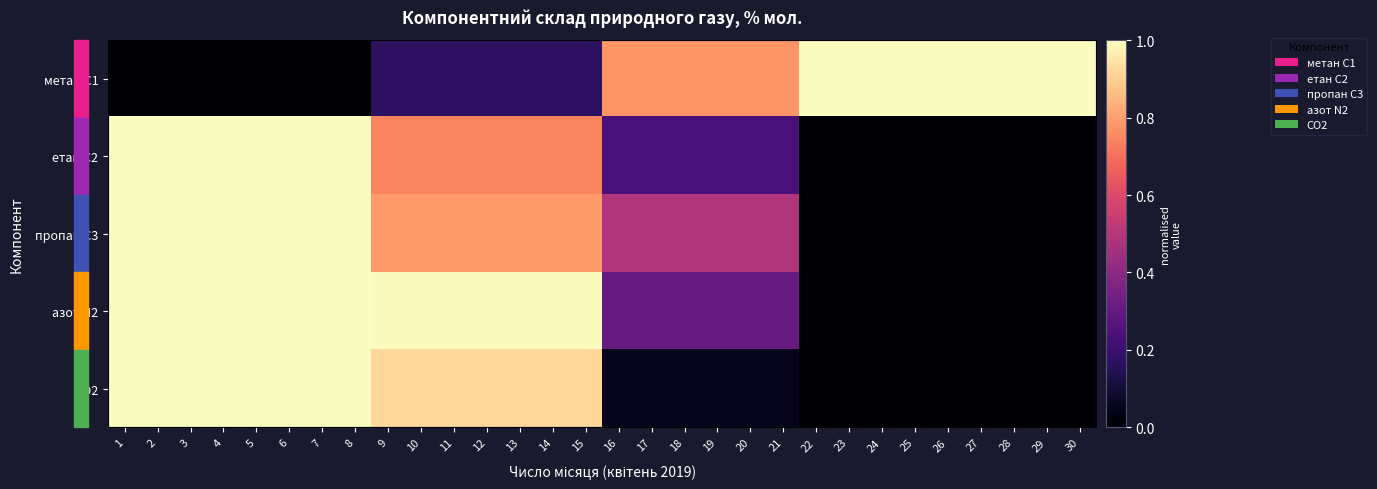

List the labels in order of пропан С3 value, largest first.

1, 2, 3, 4, 5, 6, 7, 8, 9, 10, 11, 12, 13, 14, 15, 16, 17, 18, 19, 20, 21, 22, 23, 24, 25, 26, 27, 28, 29, 30